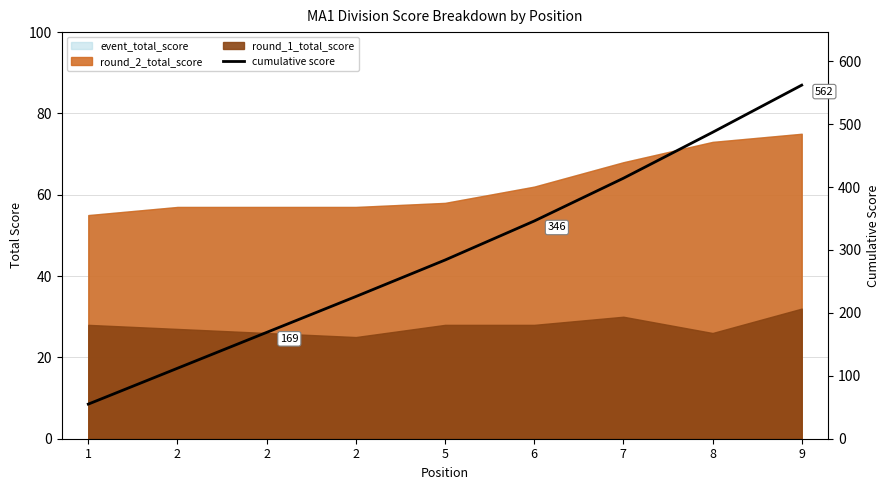

Reading right to left, list all the values displayed in this chart.

562	487	414	346	284	226	169	112	55